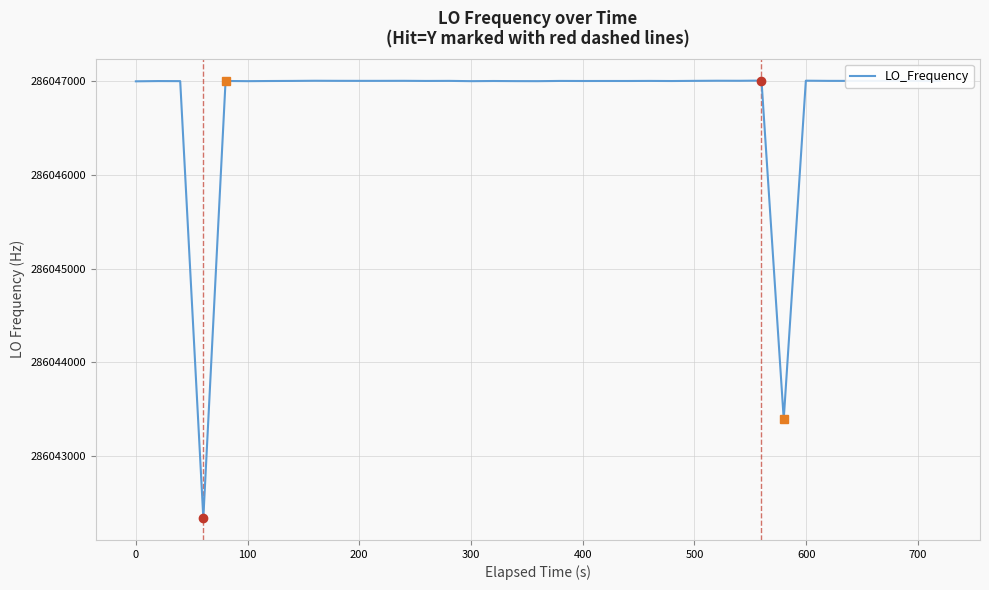

What is the minimum value shown in the chart?

286042339.7